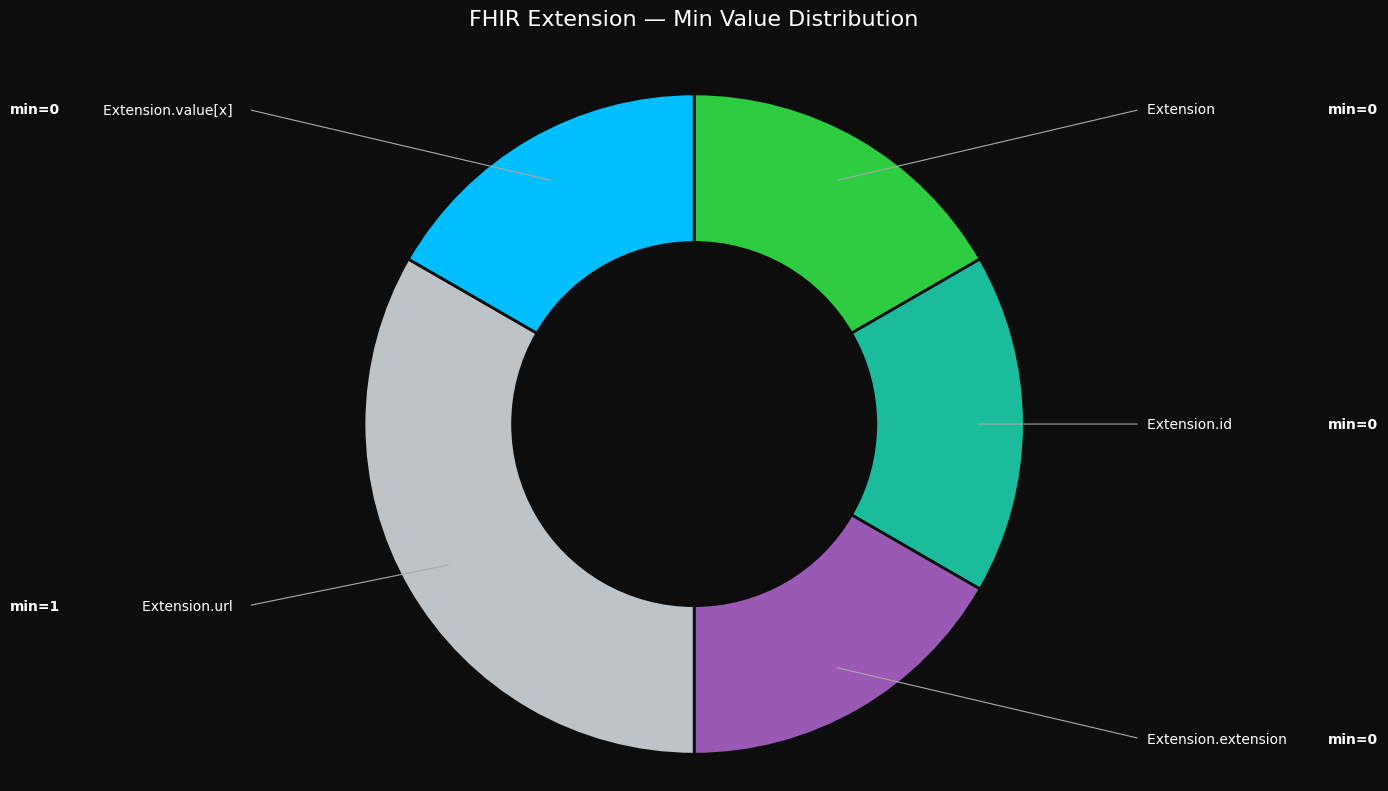

How many slices are in this pie chart?

5